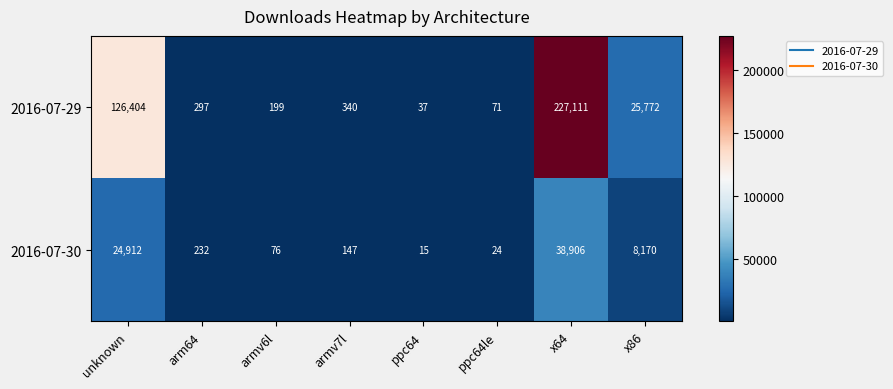

How many data points does each series have?

8